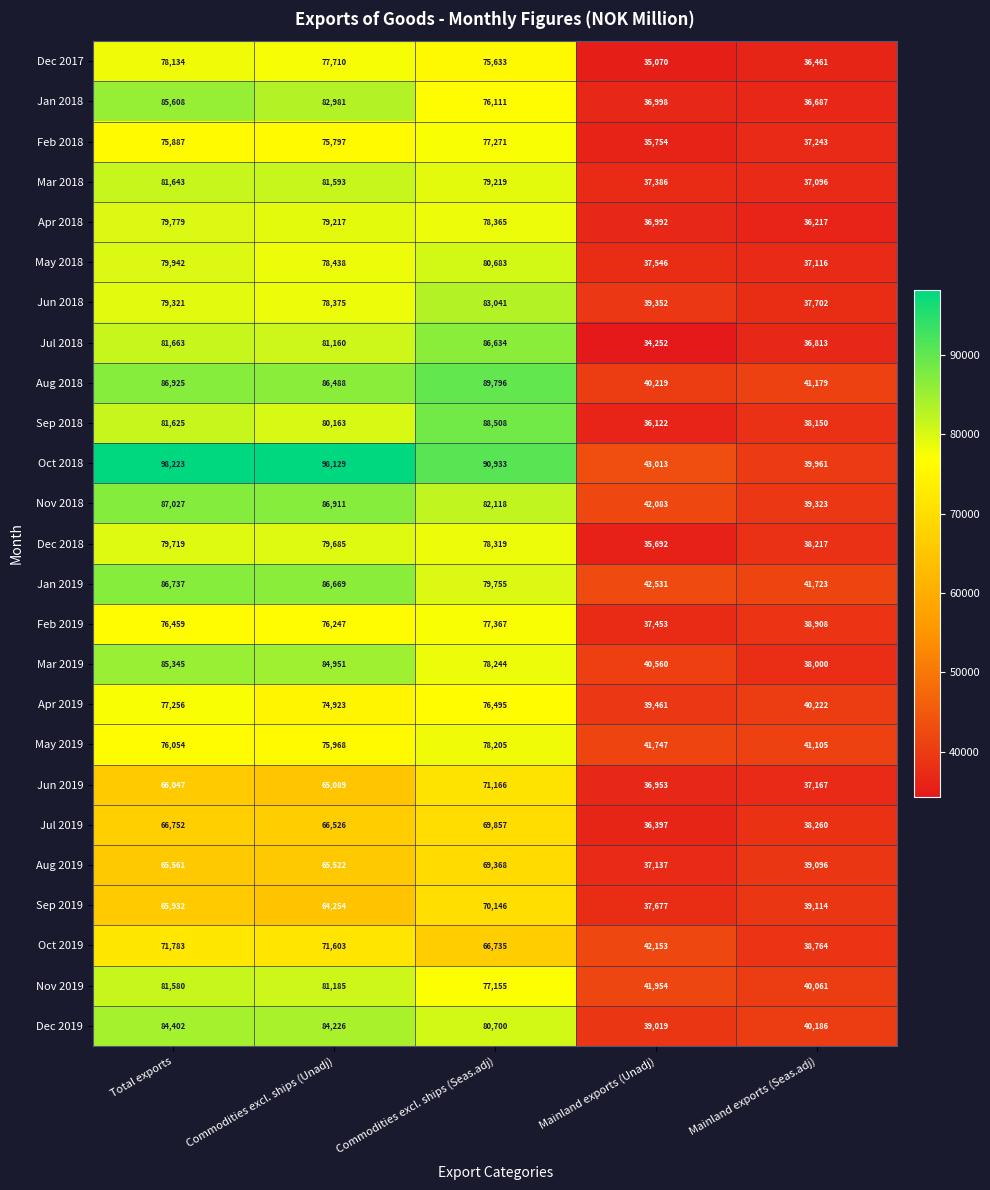

At how many categories does at least one series exceed 42107?

4